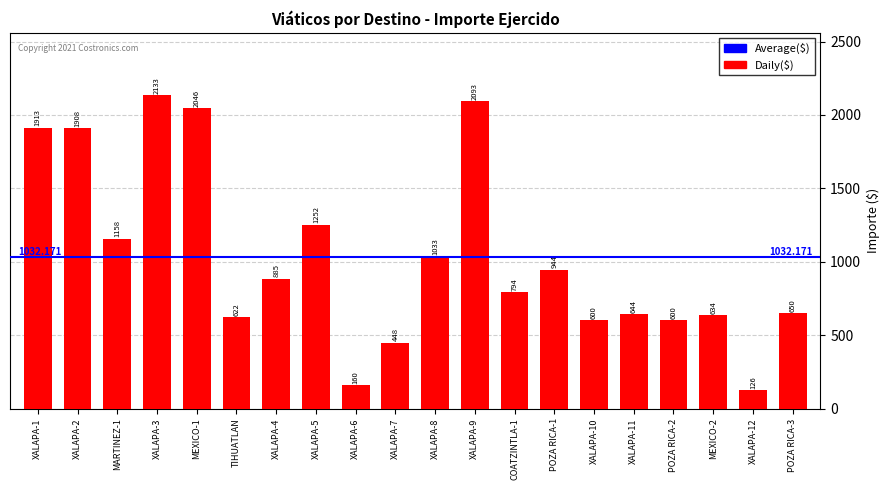

How many data points are above 885?

10